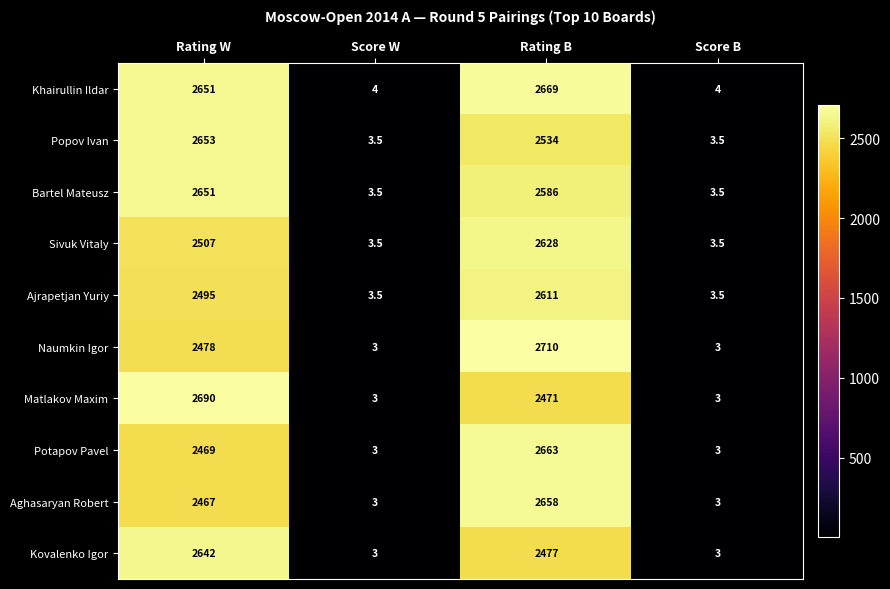

Count the number of data series in this chart.

10